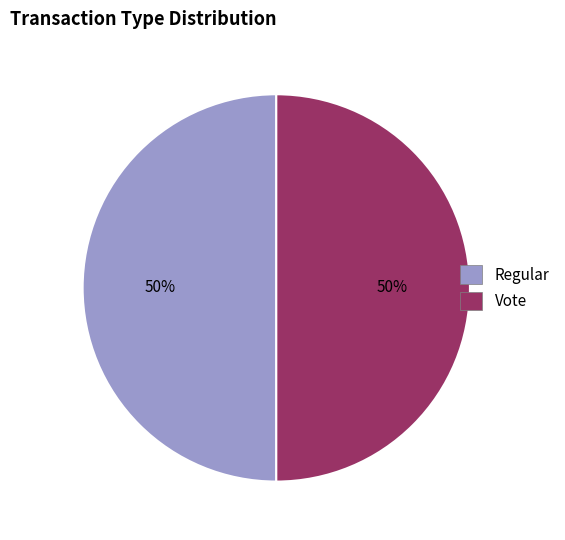

How many segments does this pie chart have?

2